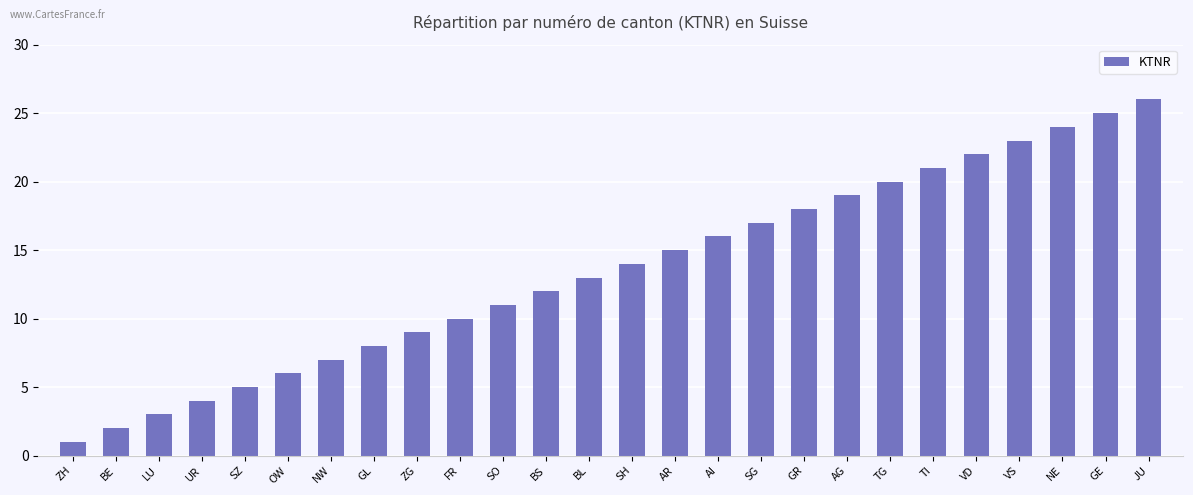

Reading left to right, extract all data points from this chart.

1	2	3	4	5	6	7	8	9	10	11	12	13	14	15	16	17	18	19	20	21	22	23	24	25	26